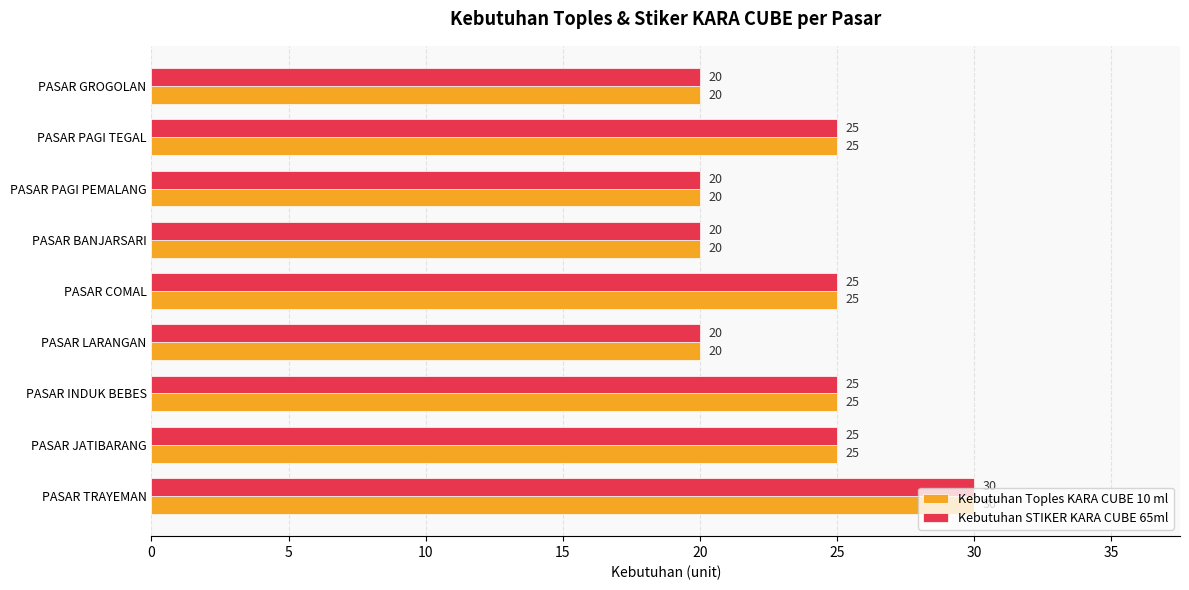

How many Kebutuhan STIKER KARA CUBE 65ml values are between 20 and 25?

8